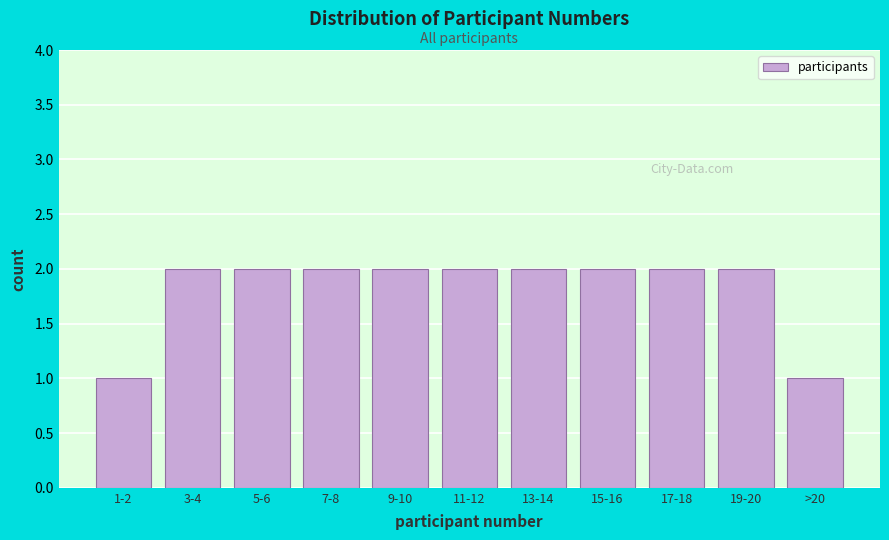

Reading left to right, extract all data points from this chart.

1	2	2	2	2	2	2	2	2	2	1